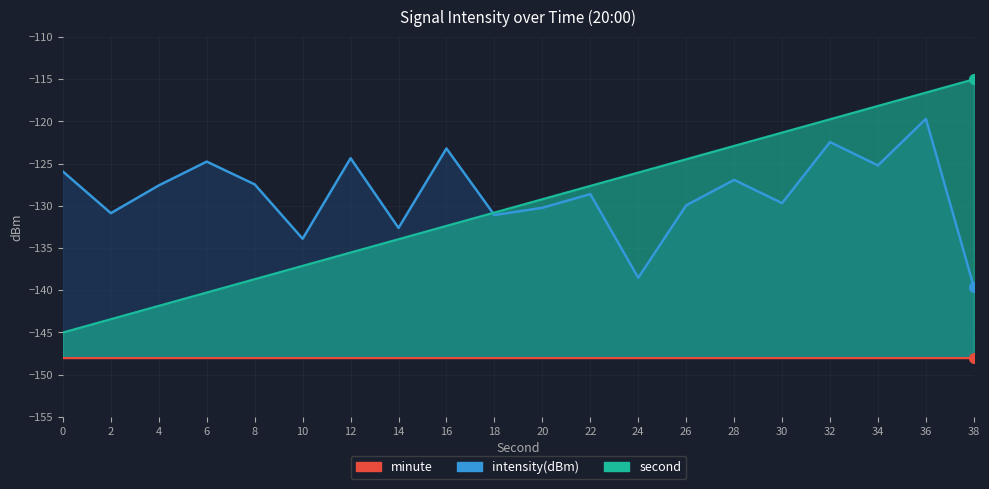

Reading left to right, what are all the values shown in this chart?

intensity(dBm): 0=-125.9	2=-130.9	4=-127.6	6=-124.8	8=-127.5	10=-133.9	12=-124.4	14=-132.6	16=-123.2	18=-131.1	20=-130.2	22=-128.6	24=-138.5	26=-129.9	28=-126.9	30=-129.7	32=-122.4	34=-125.2	36=-119.7	38=-139.6
second_scaled: 0=-145.0	2=-143.4	4=-141.8	6=-140.3	8=-138.7	10=-137.1	12=-135.5	14=-133.9	16=-132.4	18=-130.8	20=-129.2	22=-127.6	24=-126.1	26=-124.5	28=-122.9	30=-121.3	32=-119.7	34=-118.2	36=-116.6	38=-115.0